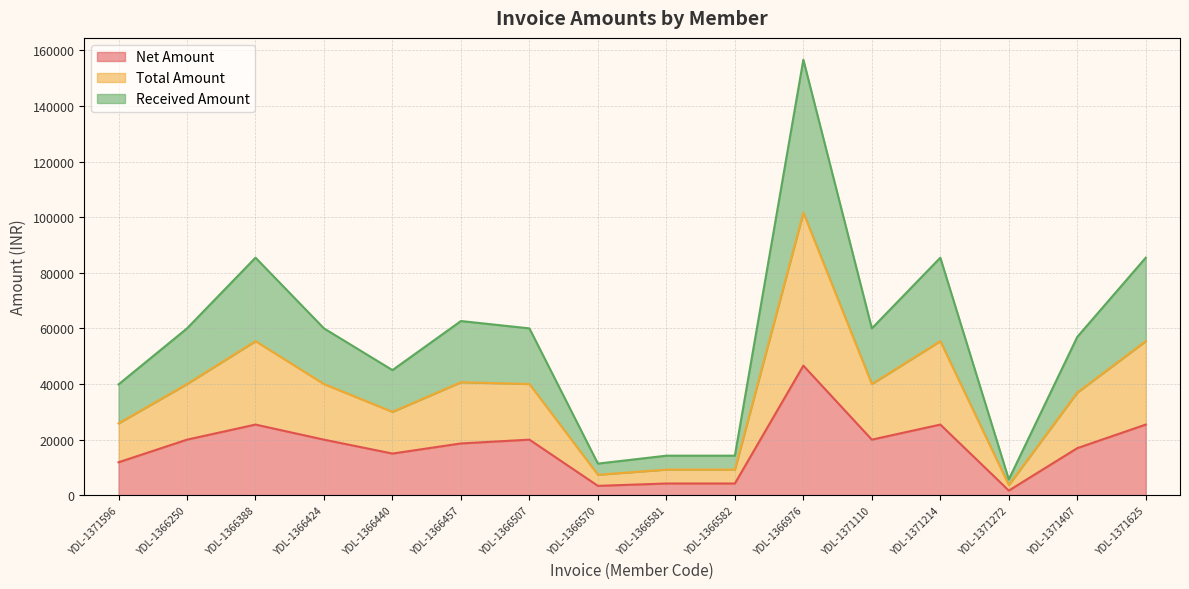

Which series has the largest range (max minus min)?

Total Amount